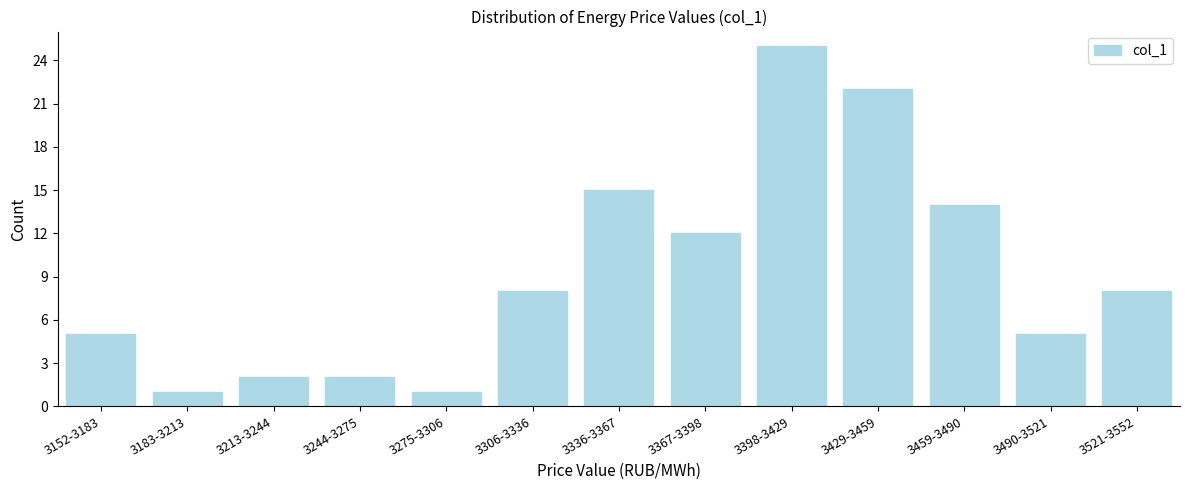

Reading left to right, transcribe all the data shown in this chart.

3152-3183=5	3183-3213=1	3213-3244=2	3244-3275=2	3275-3306=1	3306-3336=8	3336-3367=15	3367-3398=12	3398-3429=25	3429-3459=22	3459-3490=14	3490-3521=5	3521-3552=8